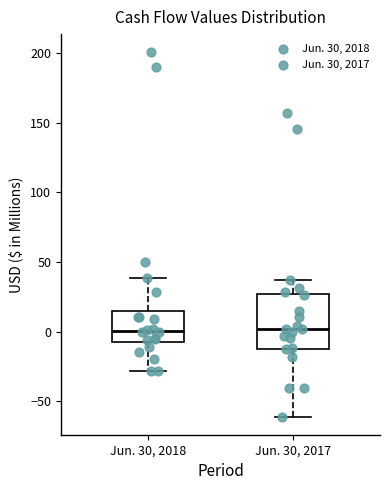

Where is the lower edge of the box for Jun. 30, 2017 on the y-axis? The values are not printed on the chart, so give them approximately, as read against the axis.

-10